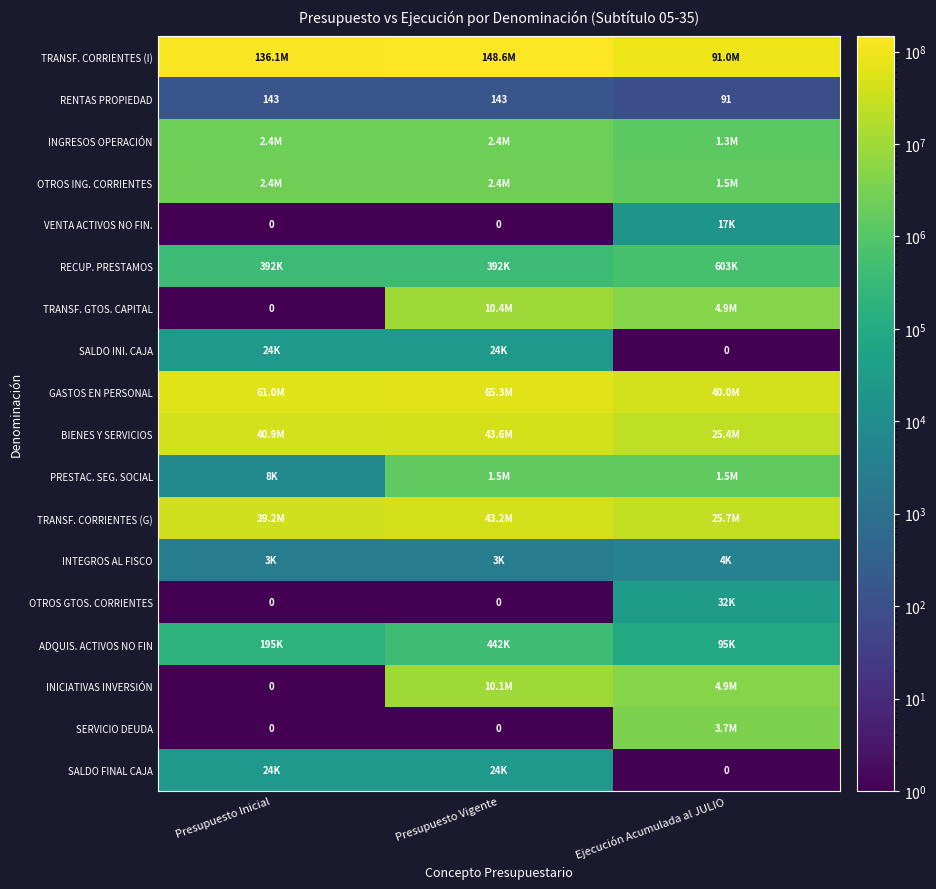

Is it true that RENTAS PROPIEDAD equals 190 at Presupuesto Vigente?

False